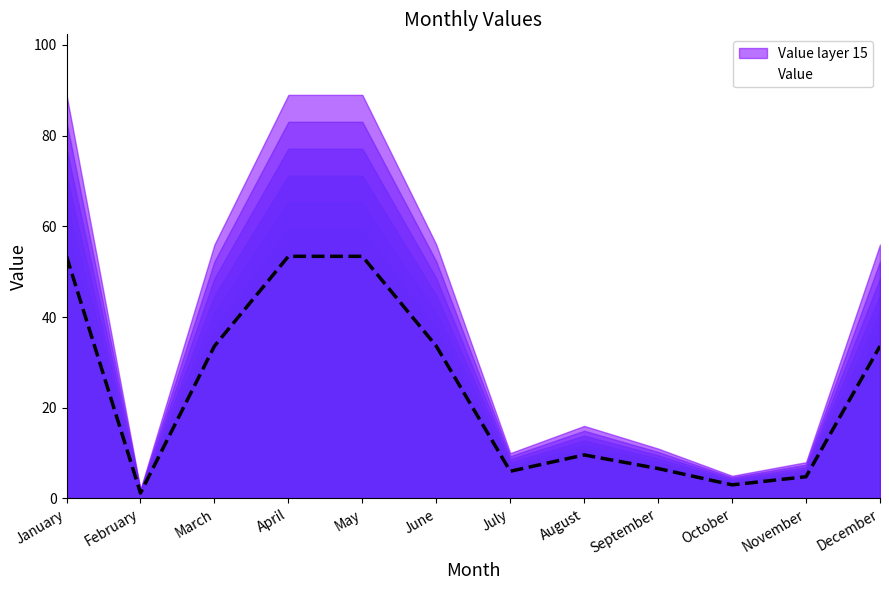

What is the minimum value shown in the chart?

1.2